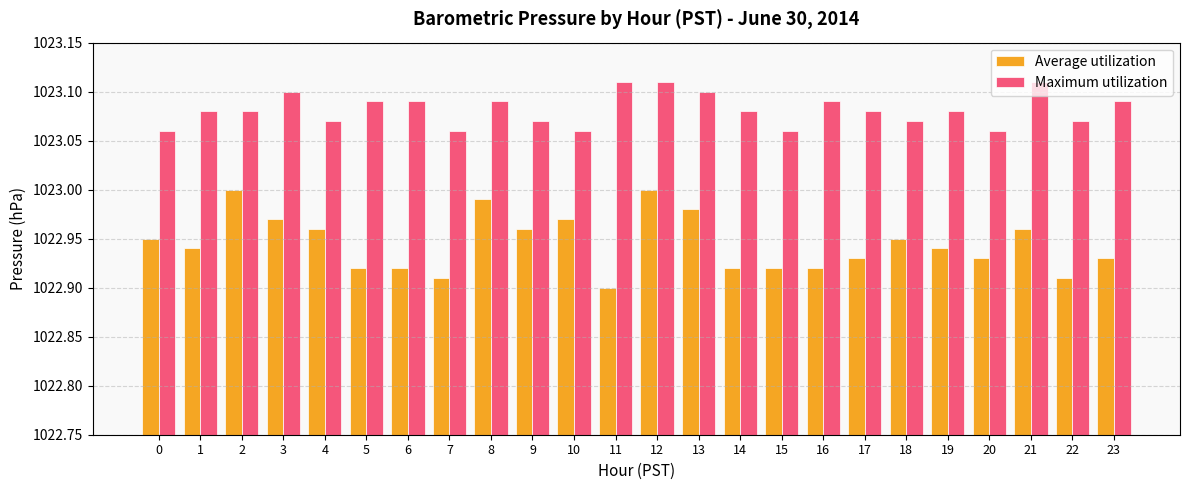

What is the difference between the maximum and minimum values in the Average utilization series?

0.1